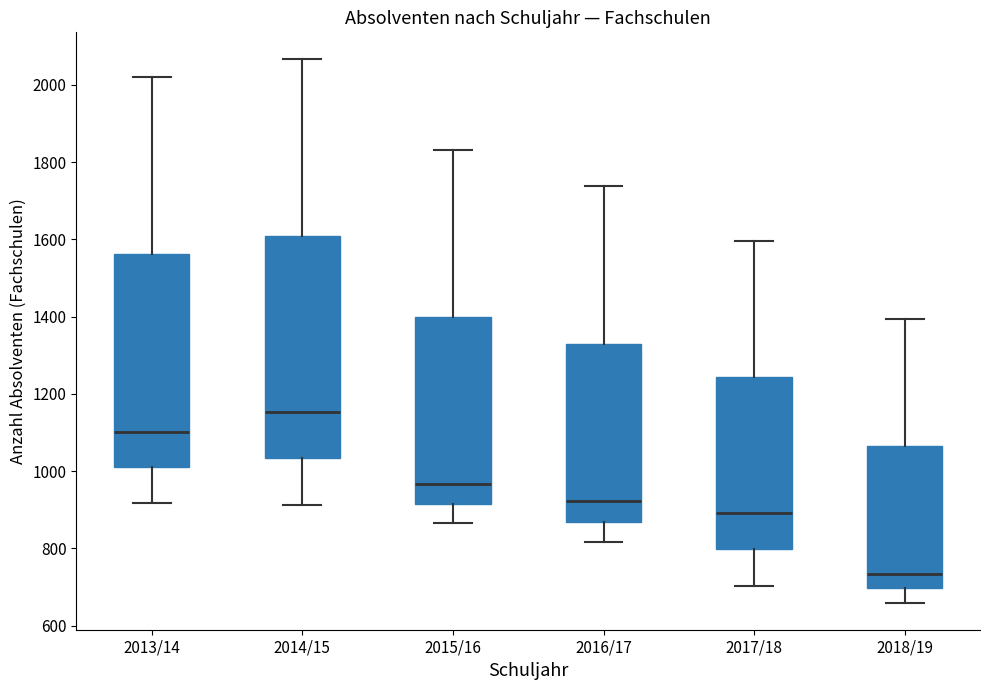

Comparing the boxes themselves (not the whiskers), which one is the tallest?

2014/15